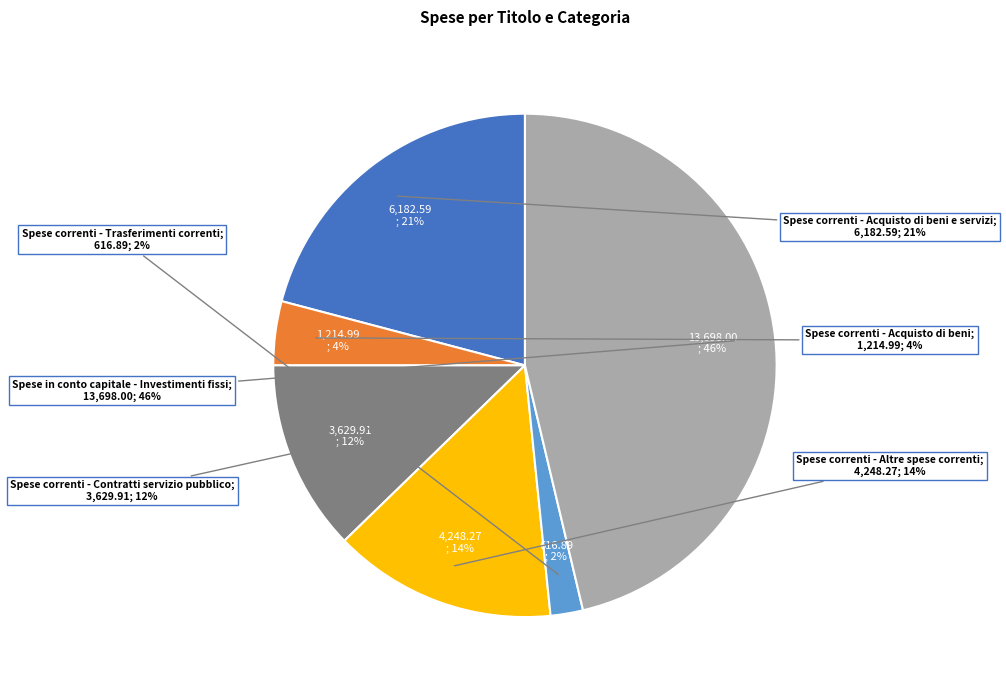

Between Spese correnti - Trasferimenti correnti and 23, which is larger?

23